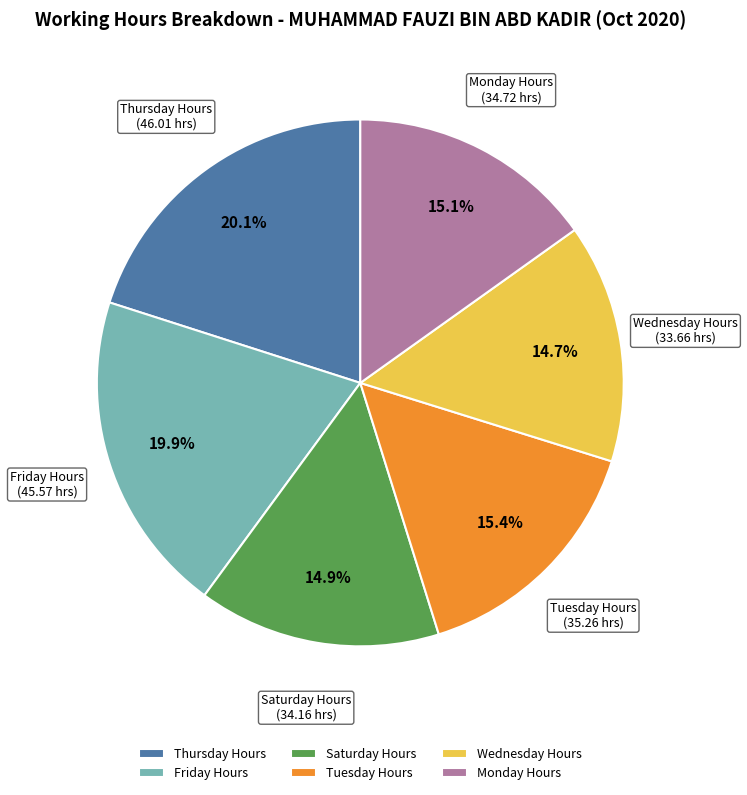

Is the sum of Monday Hours and Friday Hours greater than half?

No